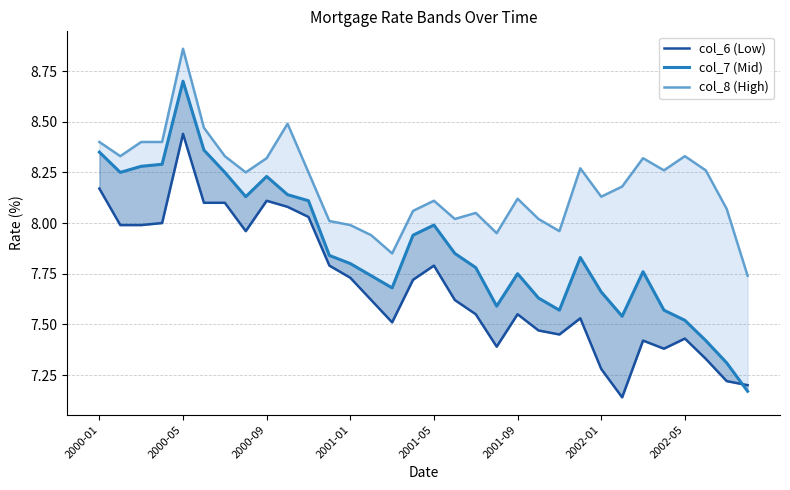

At 13, list the series in order from smallest to largest.

col_6 (Low), col_7 (Mid), col_8 (High)